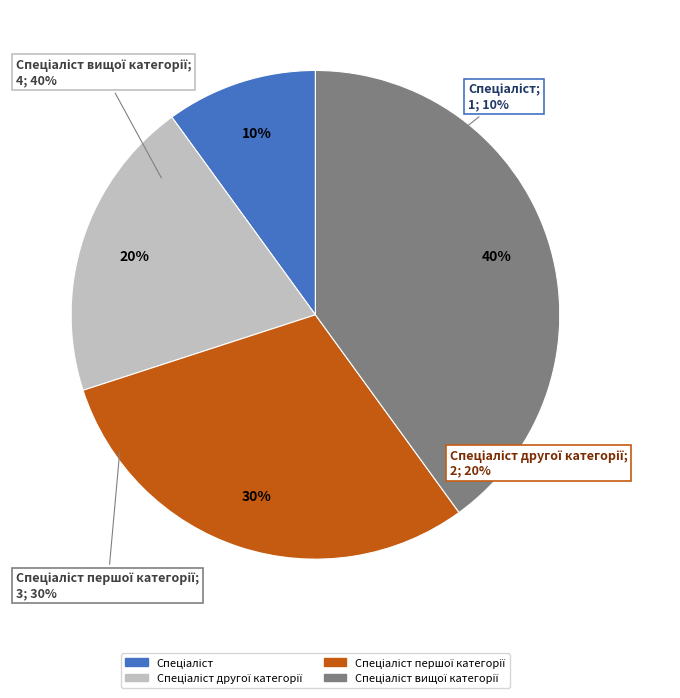

To the nearest percent, what is the difference between the largest and smallest slice percentages?

30%